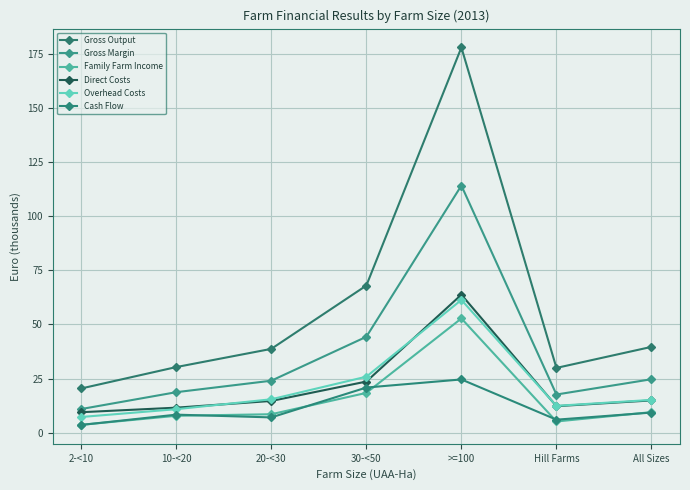

At which label does Direct Costs reach its peak?

>=100